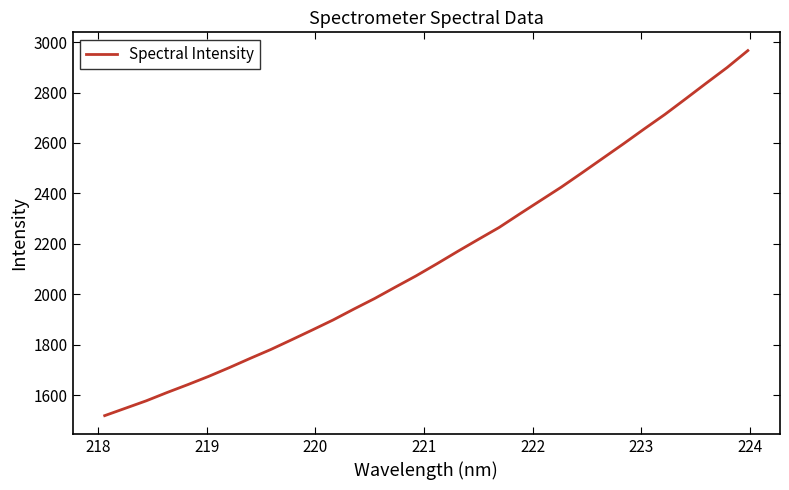

What is the difference between the maximum and minimum values?

1447.8